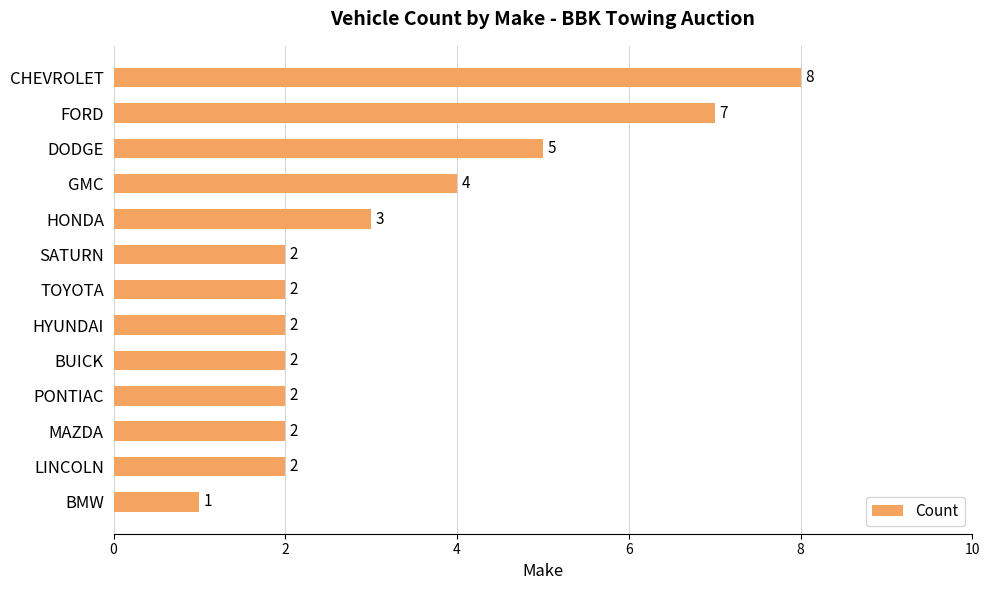

What is the change in value from DODGE to TOYOTA?

-3